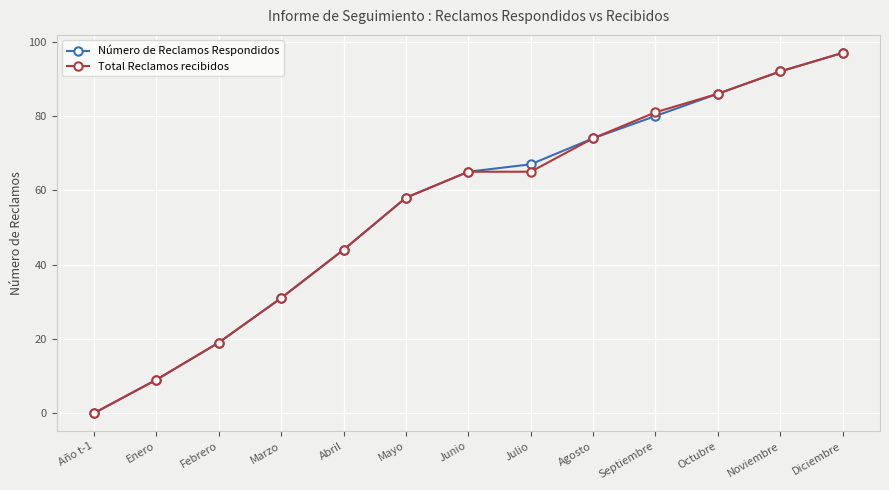

True or false: Número de Reclamos Respondidos has more than 2 points higher than both neighbors.

False